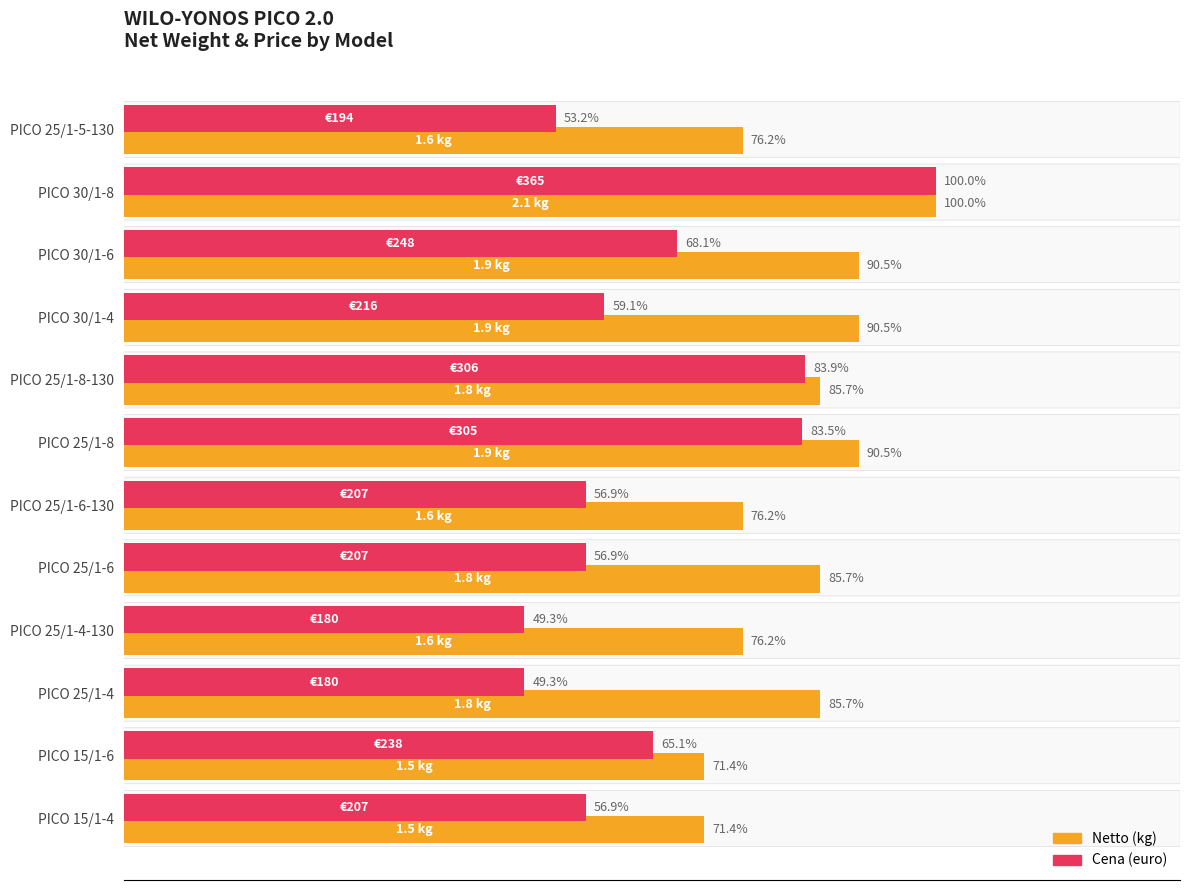

Between PICO 25/1-4 and PICO 25/1-6, which series saw the biggest shift?

Cena (euro)